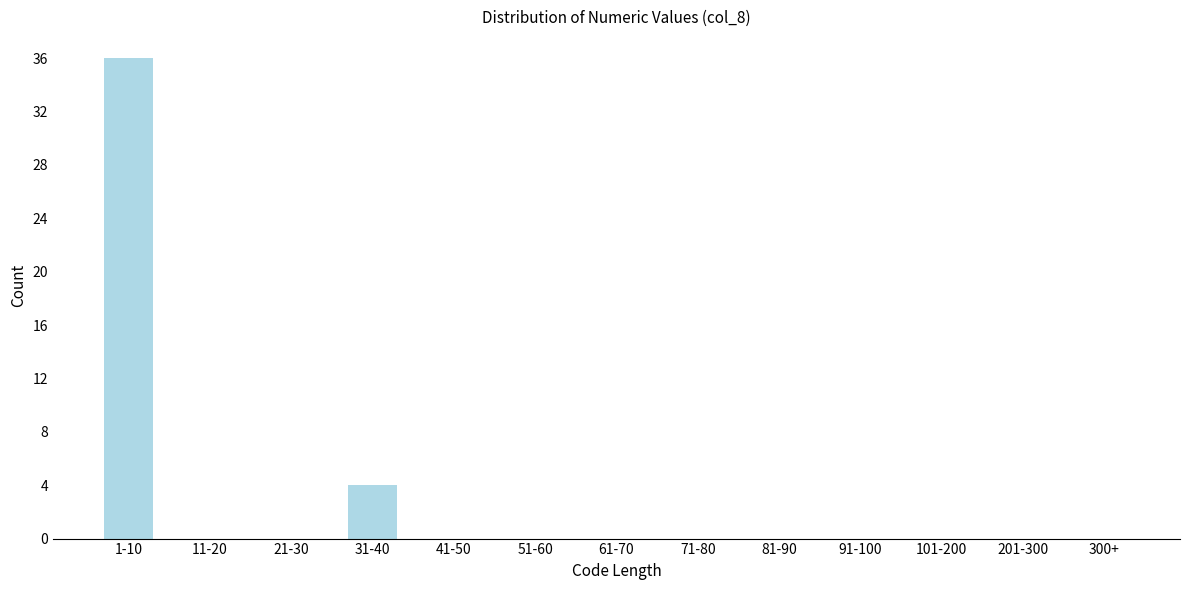

Reading left to right, list all the values displayed in this chart.

1-10=36	11-20=0	21-30=0	31-40=4	41-50=0	51-60=0	61-70=0	71-80=0	81-90=0	91-100=0	101-200=0	201-300=0	300+=0